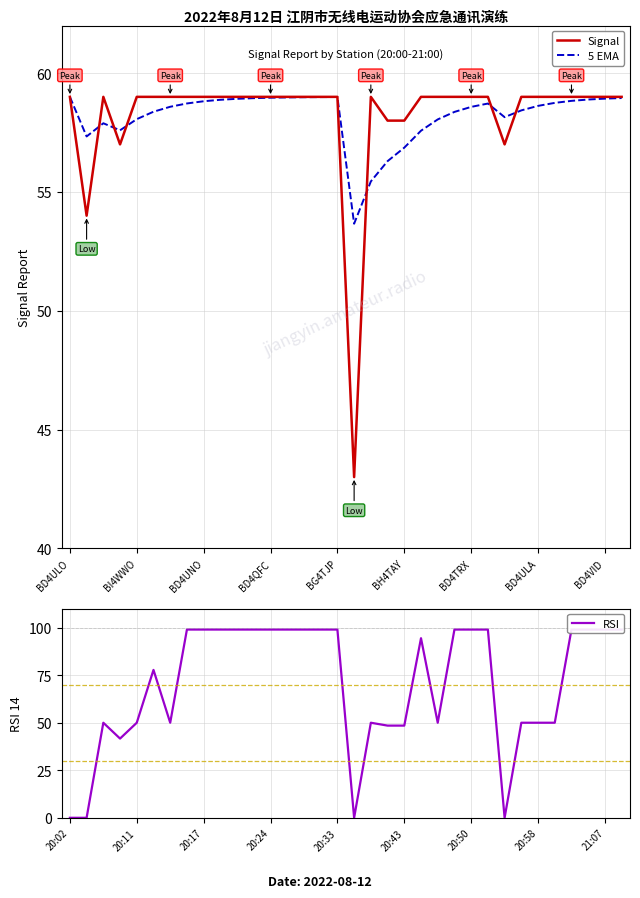

What is the total value across all series at 29?

167.7